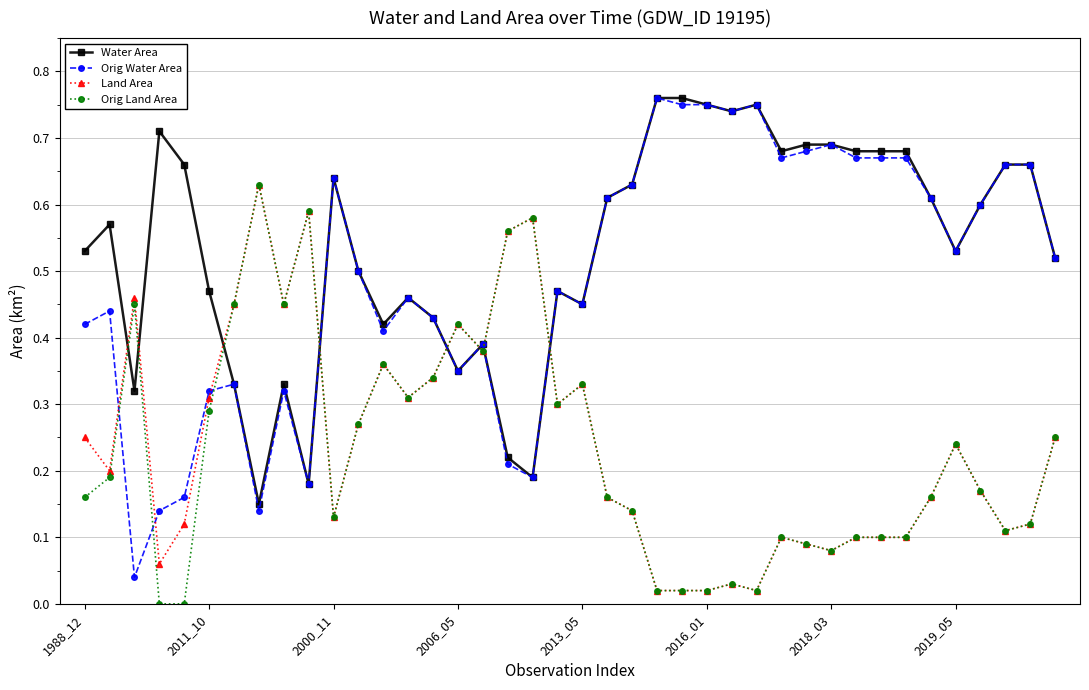

Which series has the largest total across all categories?

Water Area